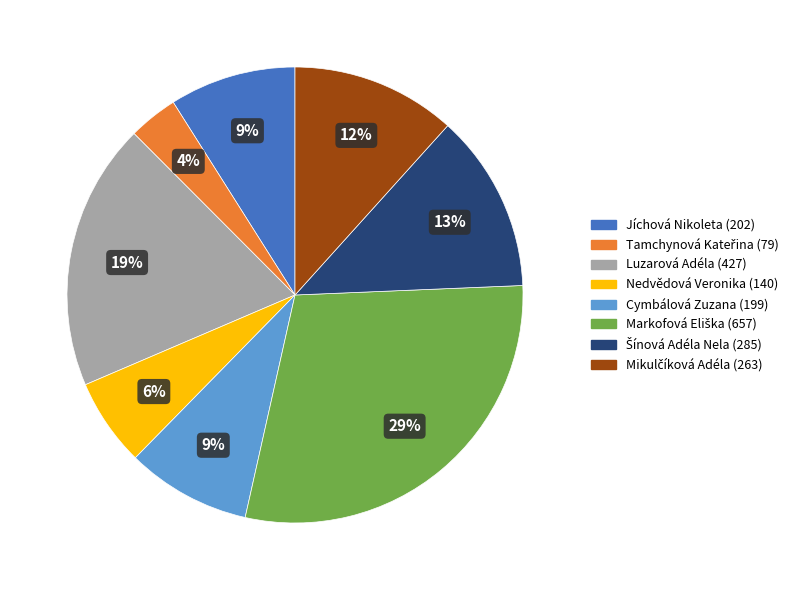

Does any single category account for the majority?

No